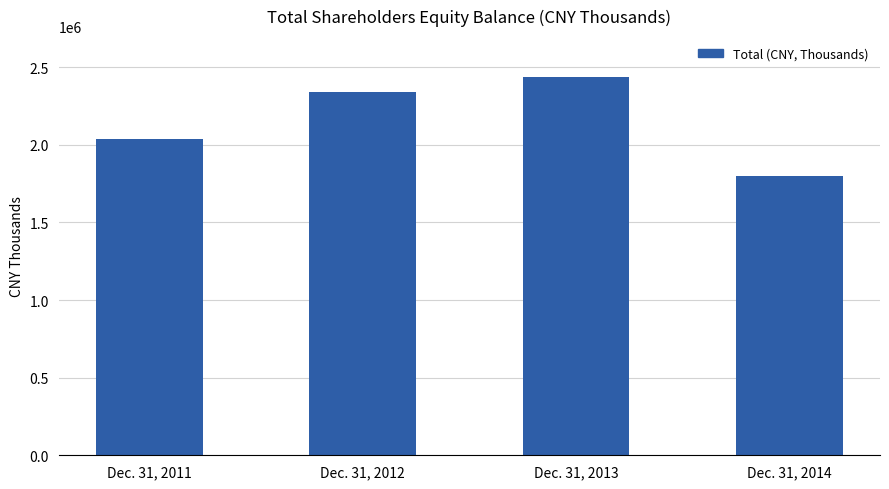

What is the smallest value displayed?

1800058